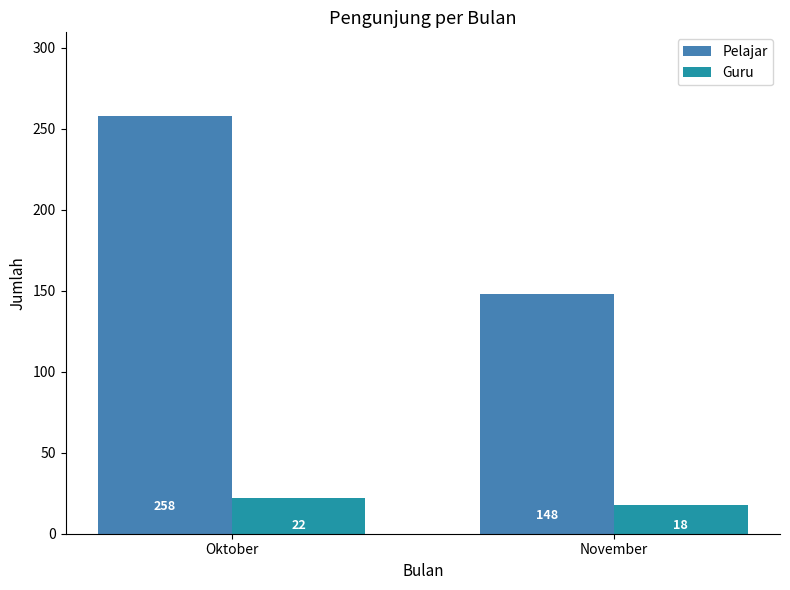

Rank the series by their average value, from highest to lowest.

Pelajar, Guru